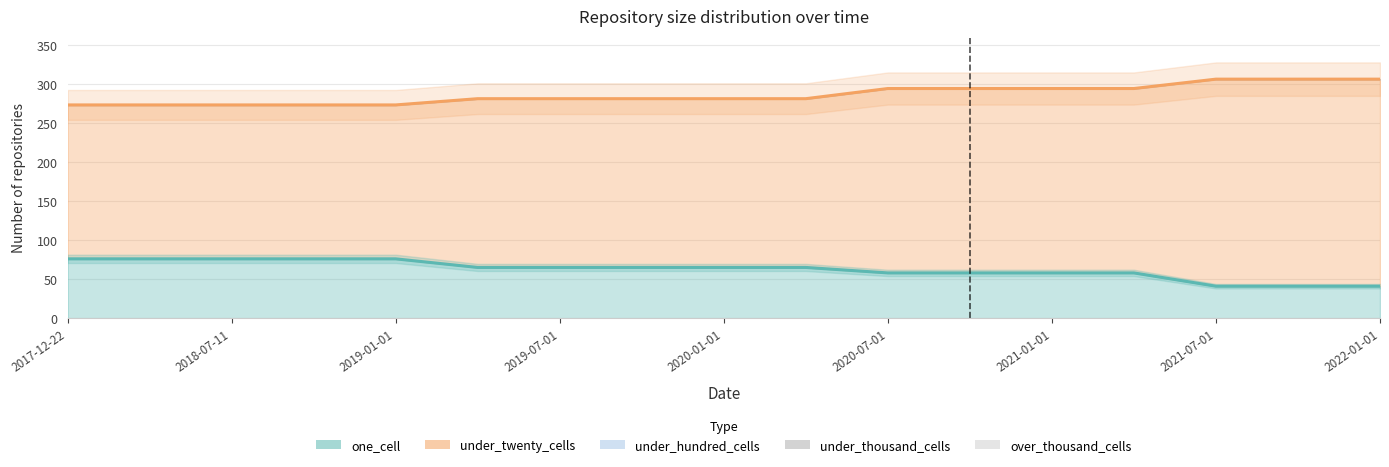

Rank the series by their maximum value, from lowest to highest.

under_hundred_cells, under_thousand_cells, over_thousand_cells, one_cell, under_twenty_cells